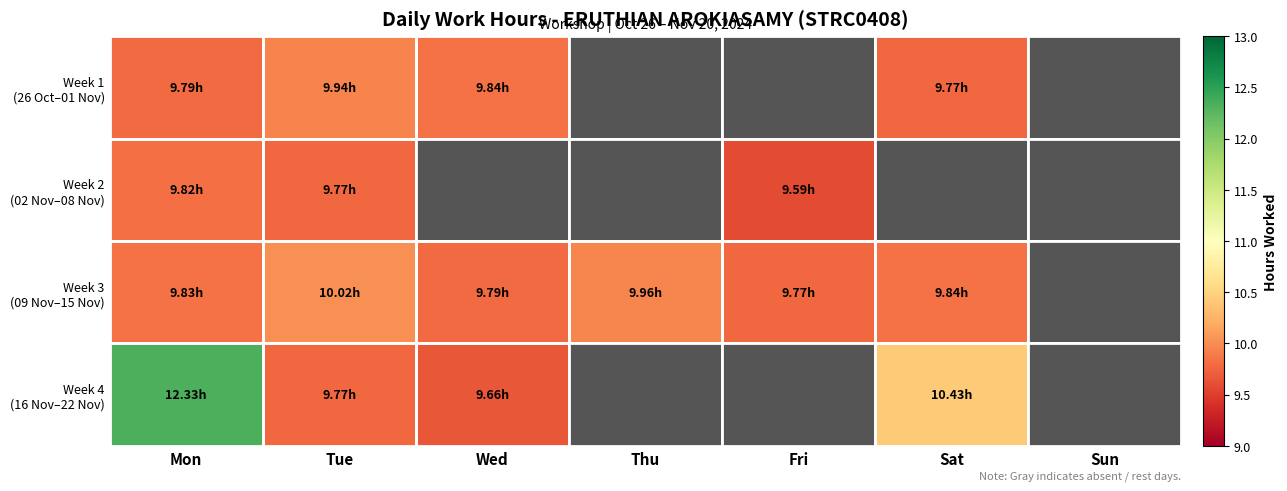

The Week 3 (09 Nov–15 Nov) series shows 5.8 at Thu. True or false?

False